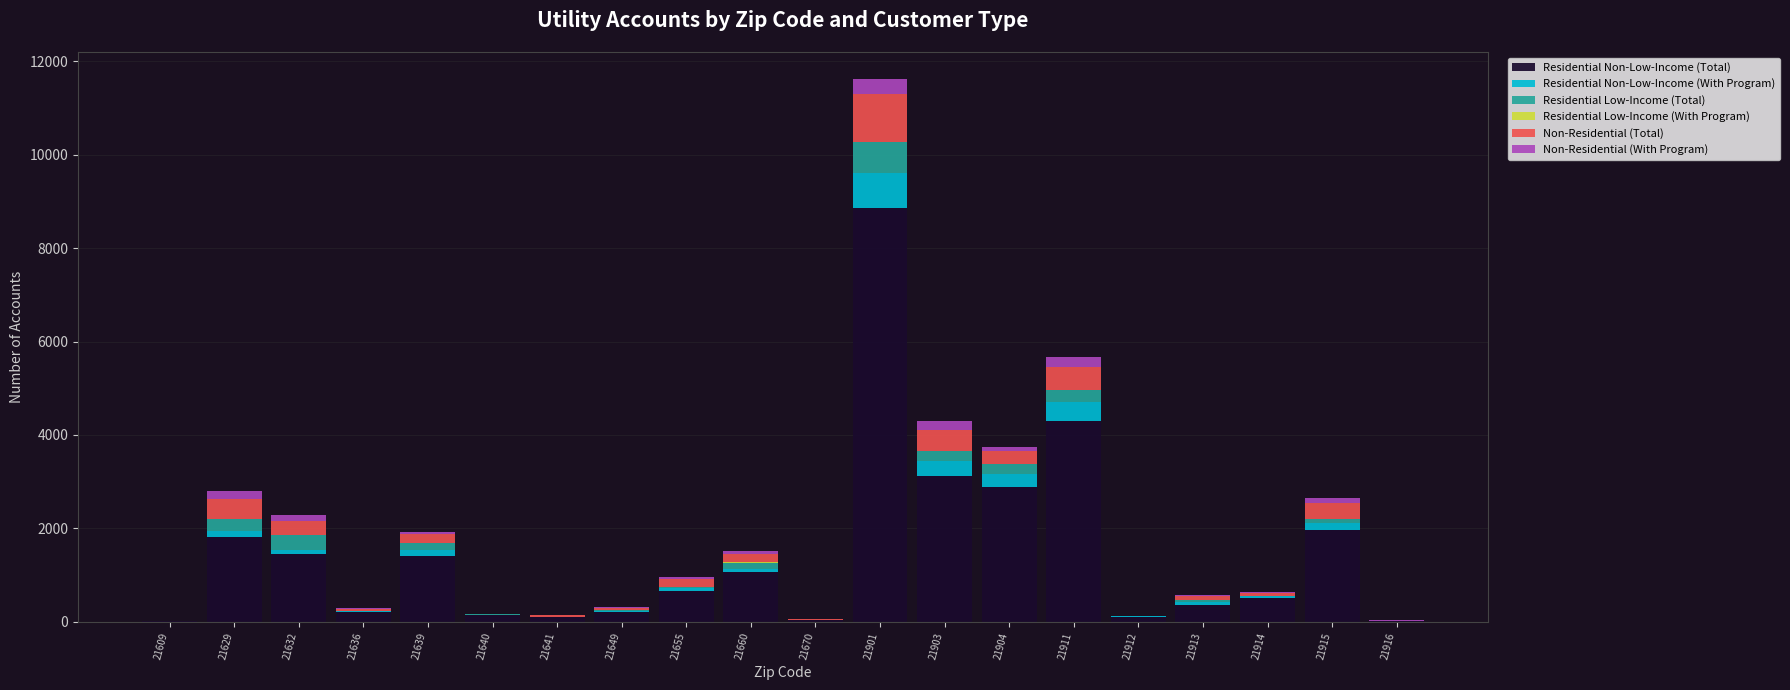

What is the sum of all Residential Non-Low-Income (Total) values?

29237